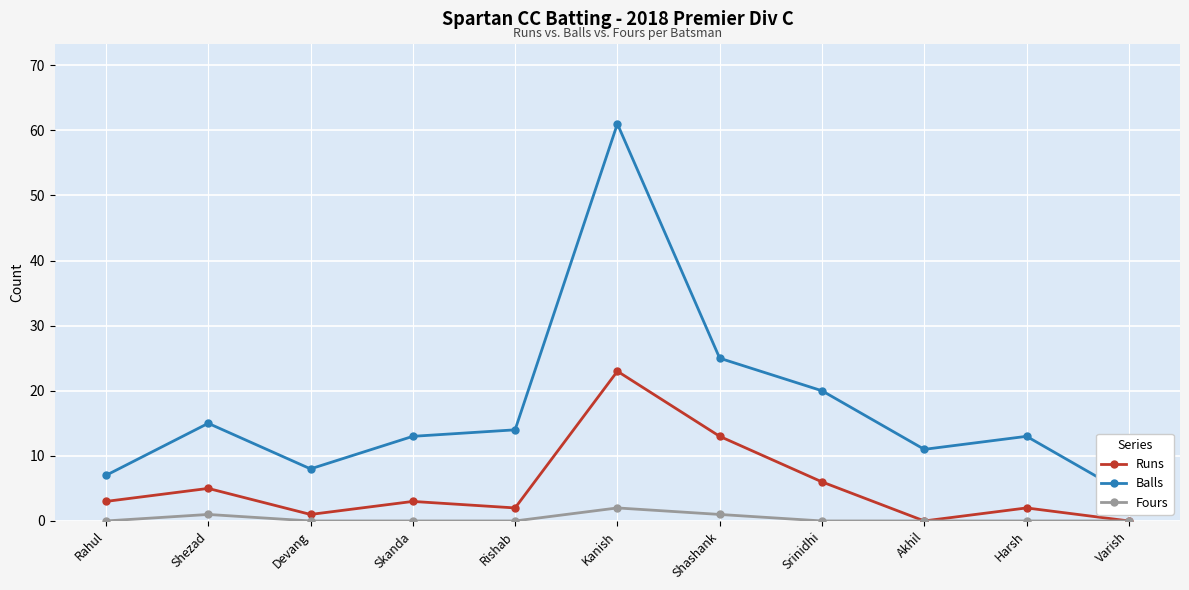

What is the label of the 3rd point from the right?

Akhil